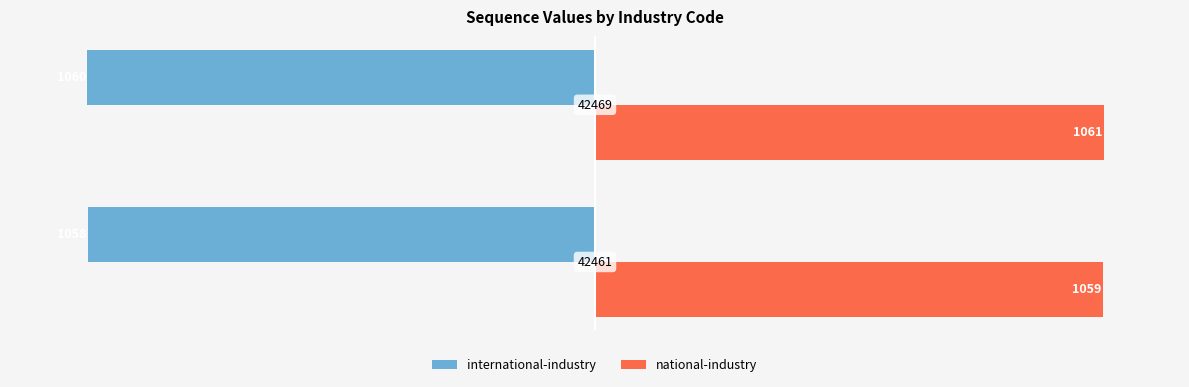

List the series in order of their peak value, lowest first.

international-industry, national-industry